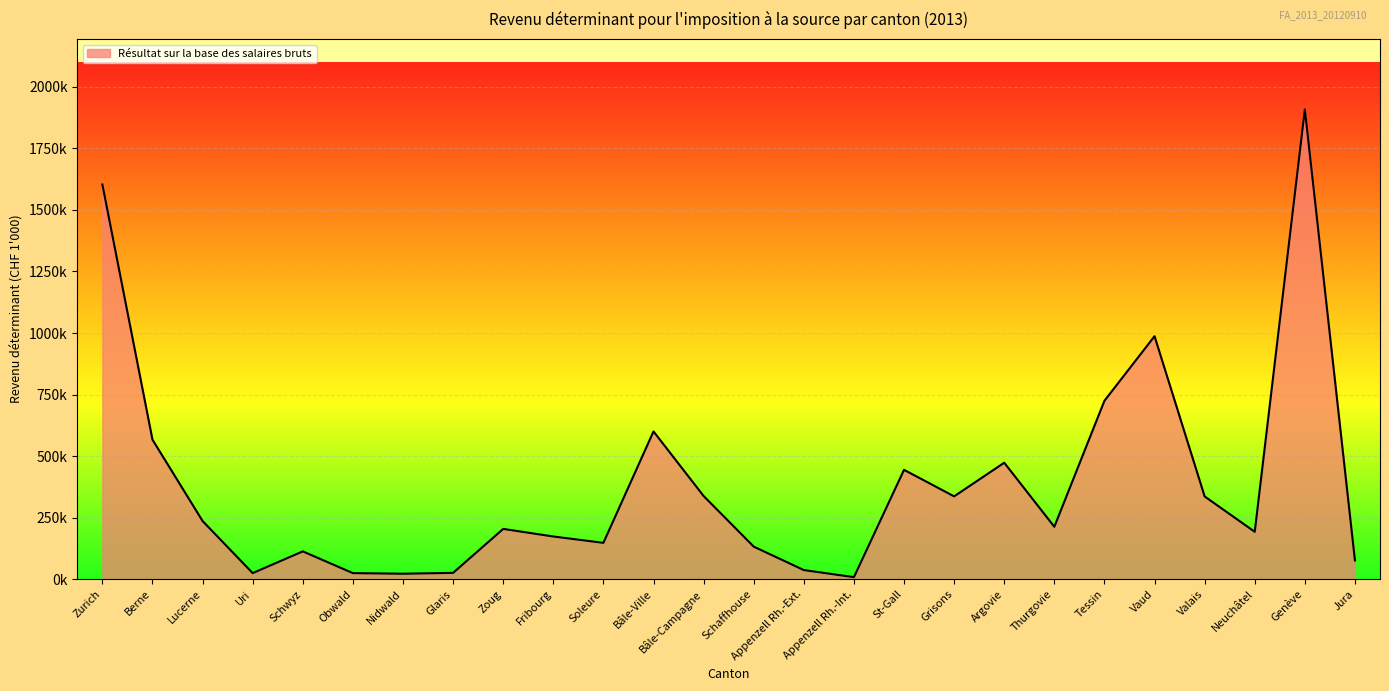

Does the chart display data point markers on the line(s)?

No